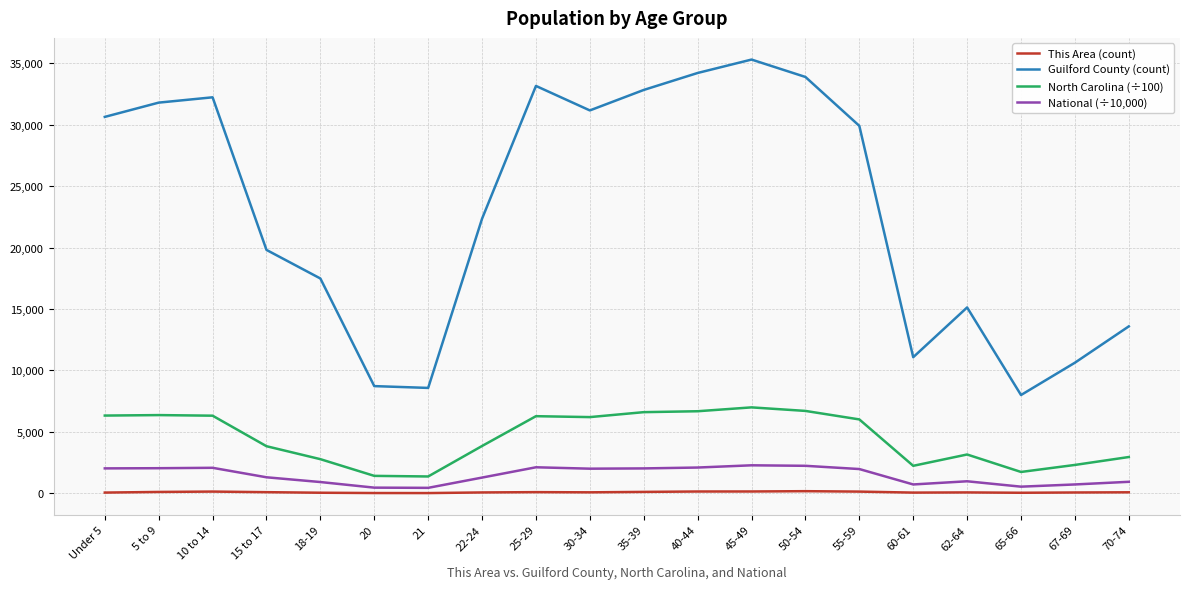

True or false: National (÷10,000) and North Carolina (÷100) intersect in this chart.

False